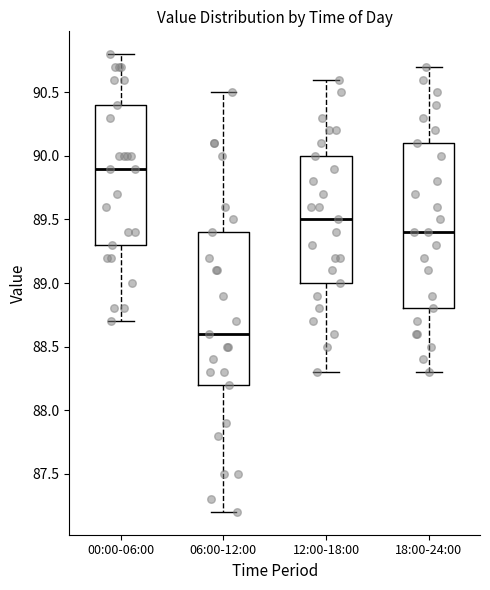

Reading left to right, read every box against the y-axis: the position of its median line, the range the box covers, and the ends of its whiskers. The values are not printed on the chart, so give them approximately, as read against the axis.

00:00-06:00: median 89.9, box 89.3 to 90.4, whiskers 88.7 to 90.8
06:00-12:00: median 88.6, box 88.2 to 89.4, whiskers 87.2 to 90.5
12:00-18:00: median 89.5, box 89.0 to 90.0, whiskers 88.3 to 90.6
18:00-24:00: median 89.4, box 88.8 to 90.1, whiskers 88.3 to 90.7